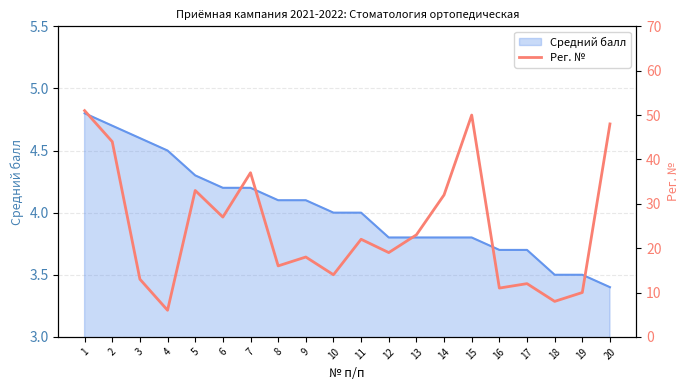

Reading left to right, transcribe all the data shown in this chart.

51	44	13	6	33	27	37	16	18	14	22	19	23	32	50	11	12	8	10	48